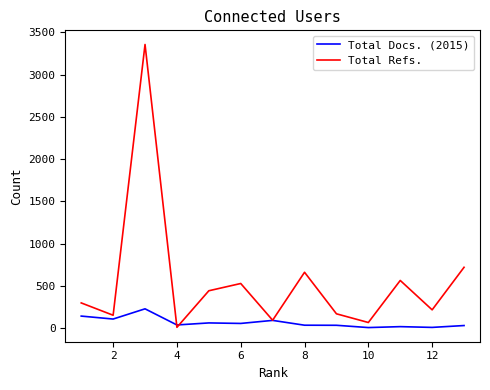

What is the maximum value shown in the chart?

3358